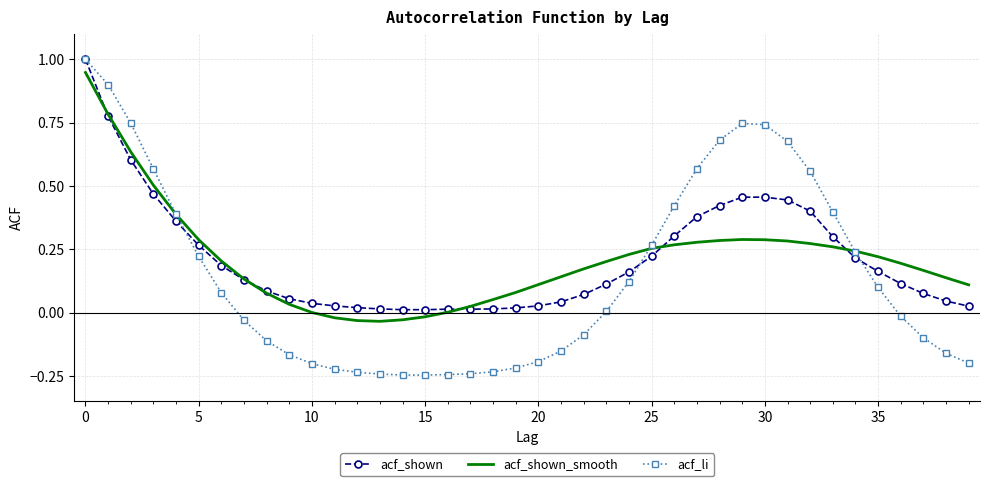

At how many categories does at least one series exceed 0?

40